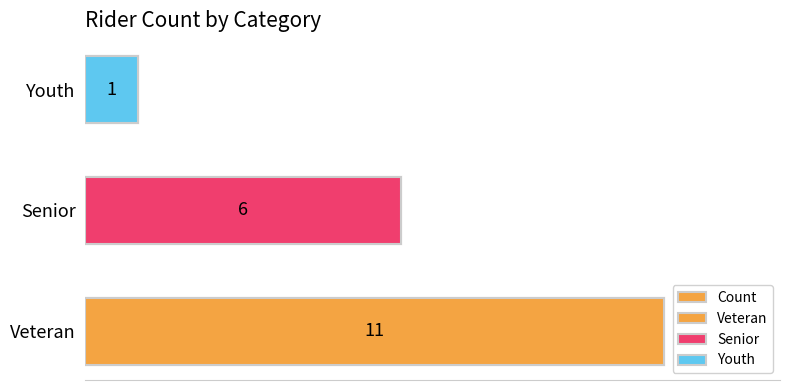

Are the bars horizontal?

Yes